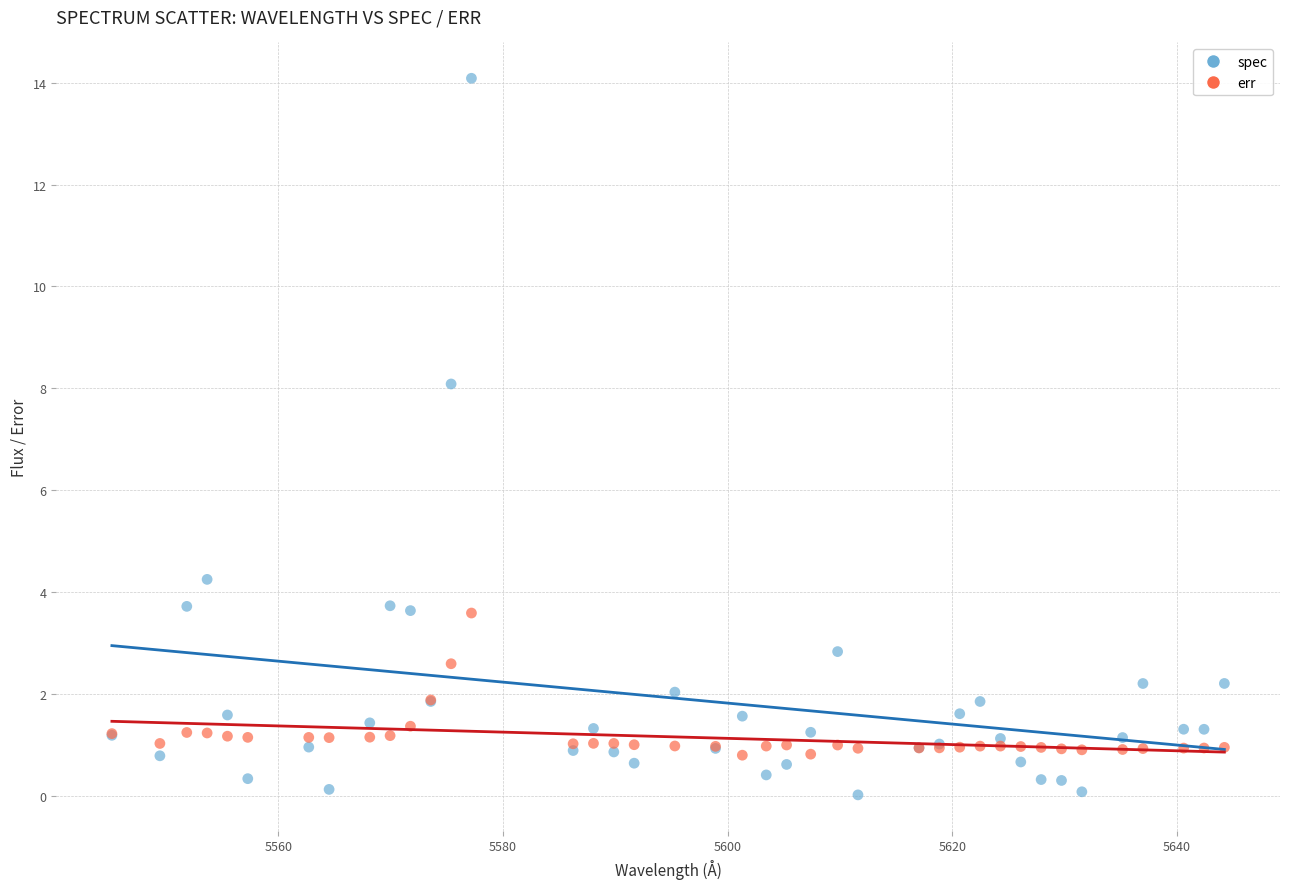

Which series reaches the maximum Y coordinate?

spec